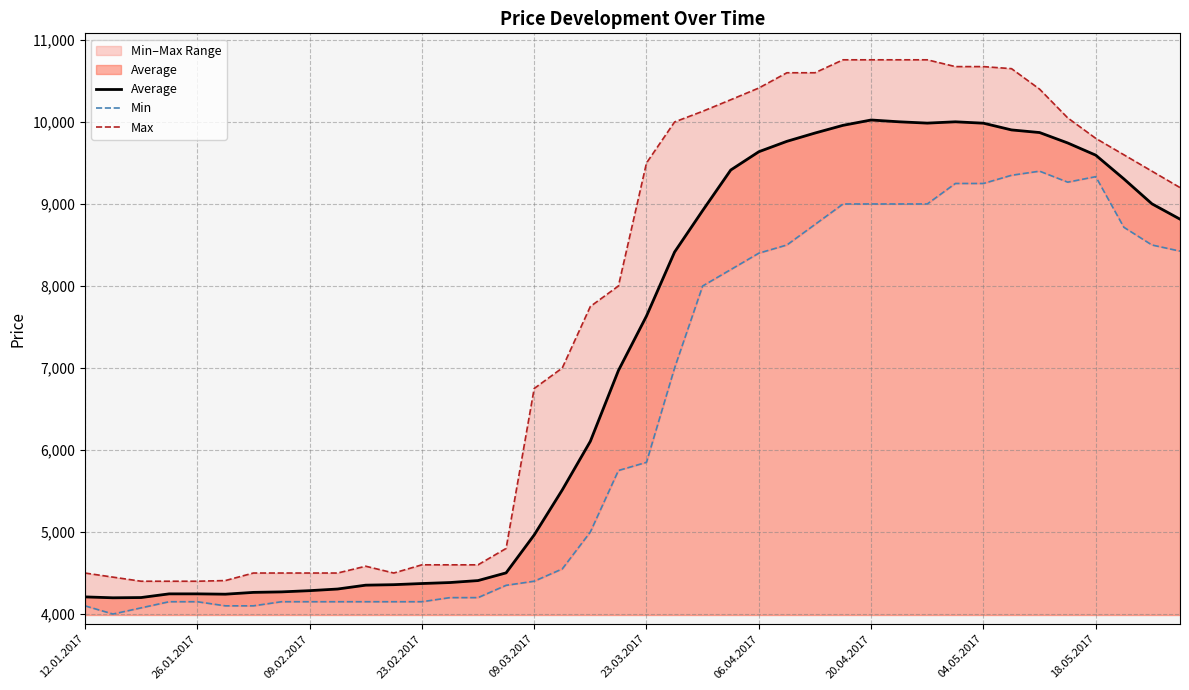

How many interior local valleys does the Average series have?

3